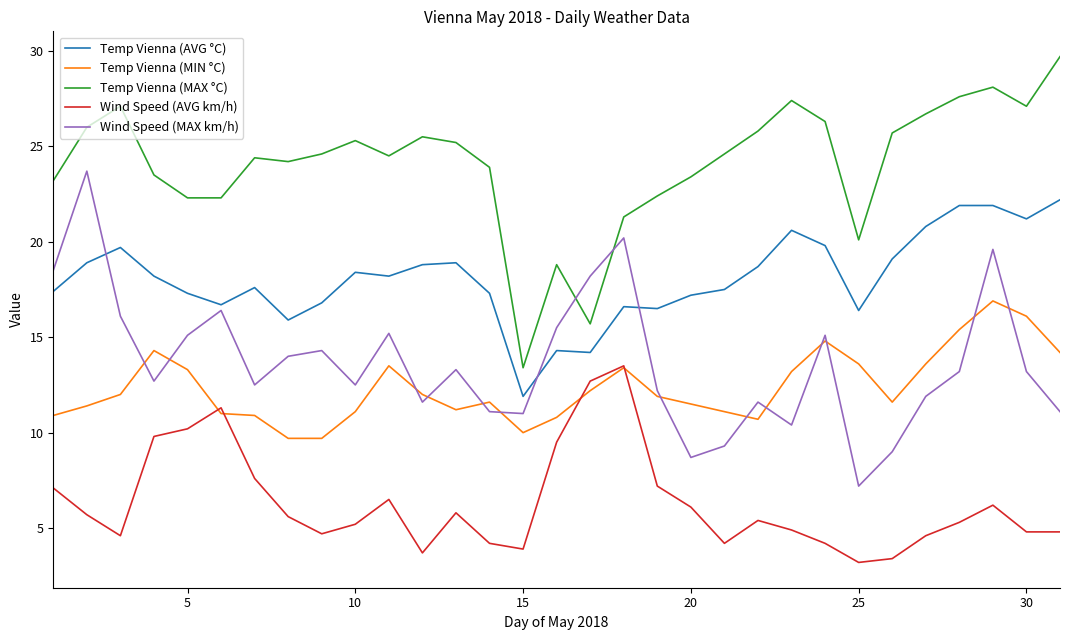

What is the difference between the second highest and second lowest values in the Temp Vienna (MAX °C) series?

12.4